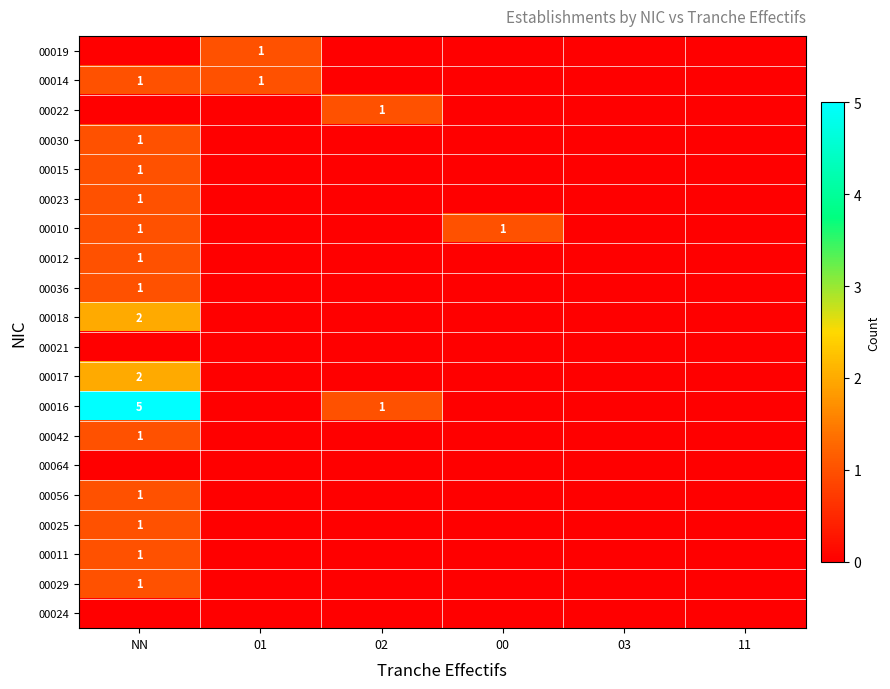

What is the highest value of the 00017 series?

2